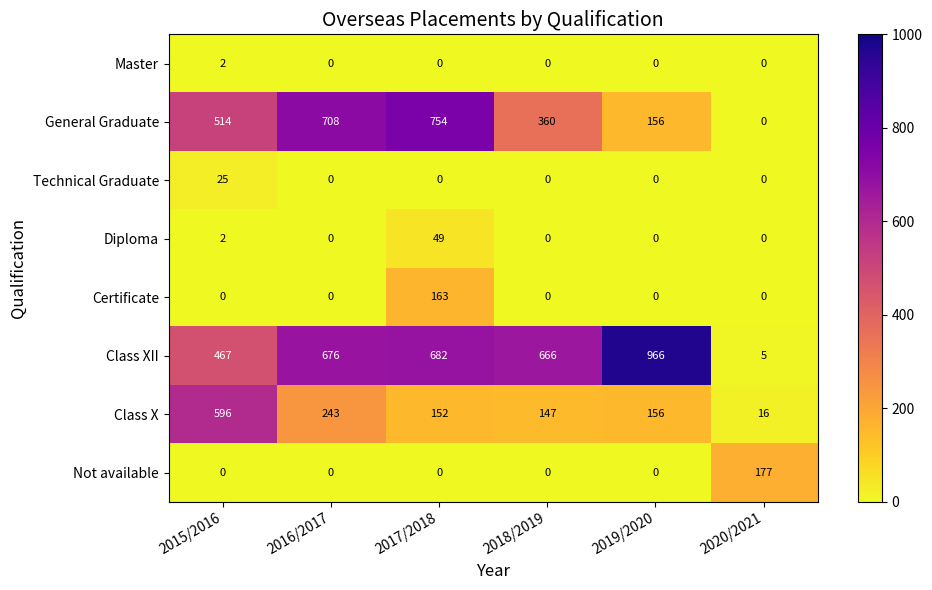

What is the greatest value displayed?

966